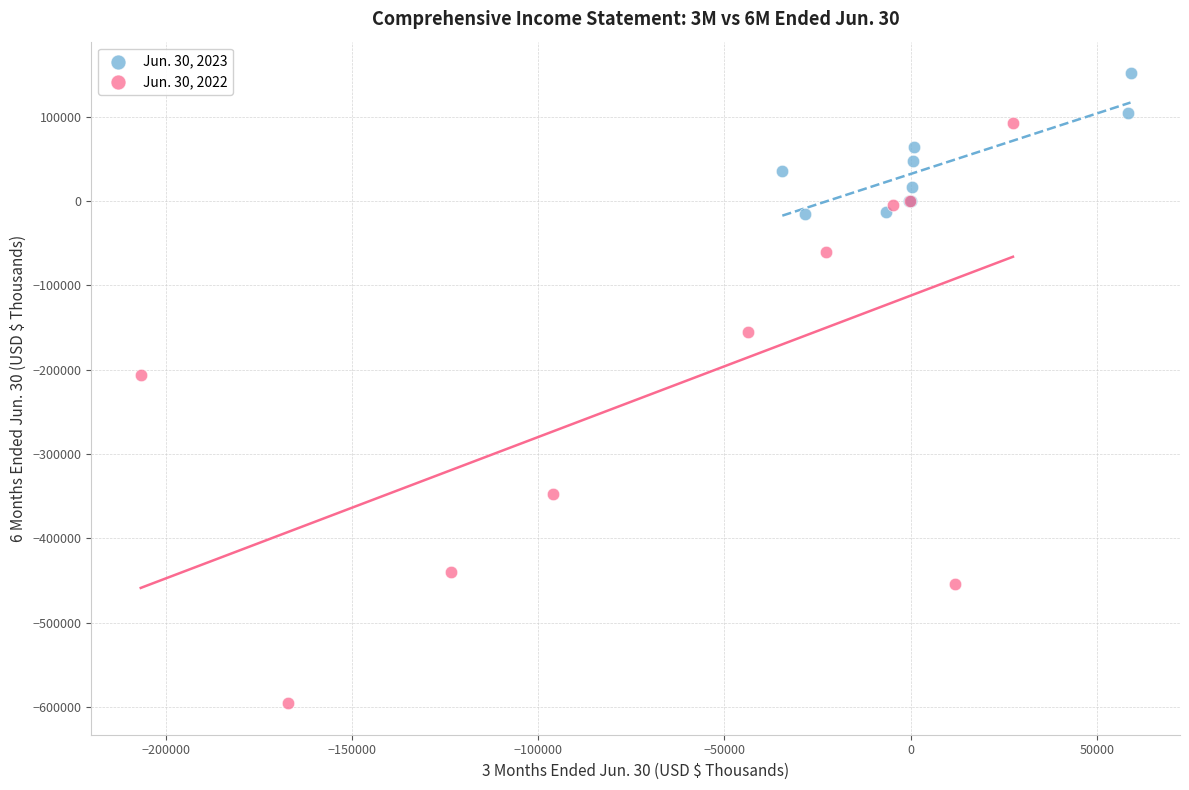

Which series has the largest Y range (max minus min)?

Jun. 30, 2022